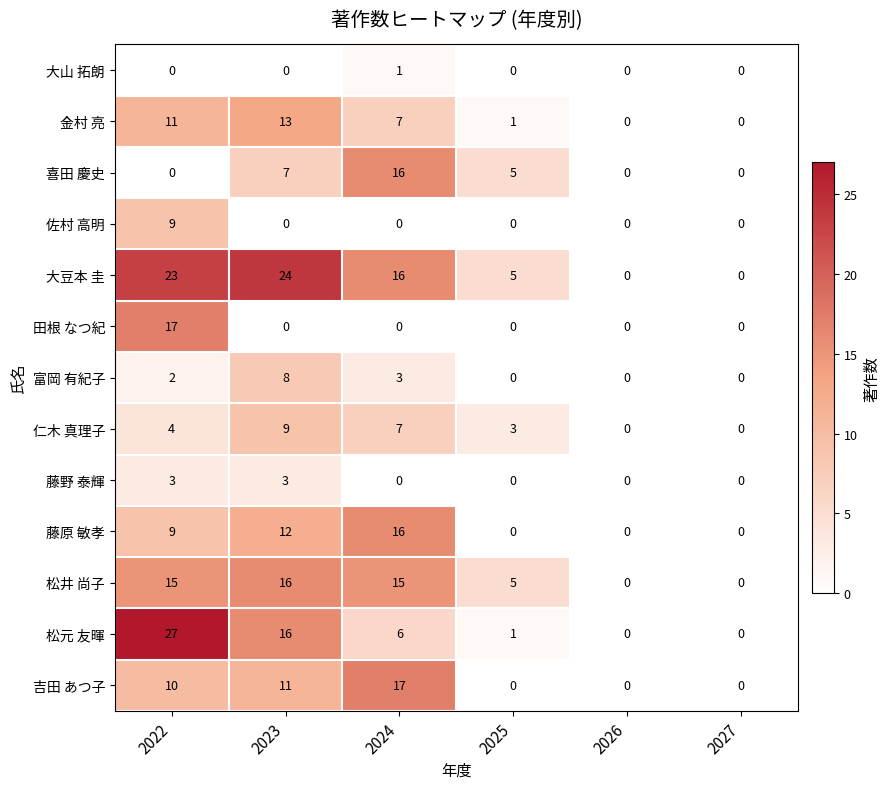

At which category is the sum across all series the highest?

2022